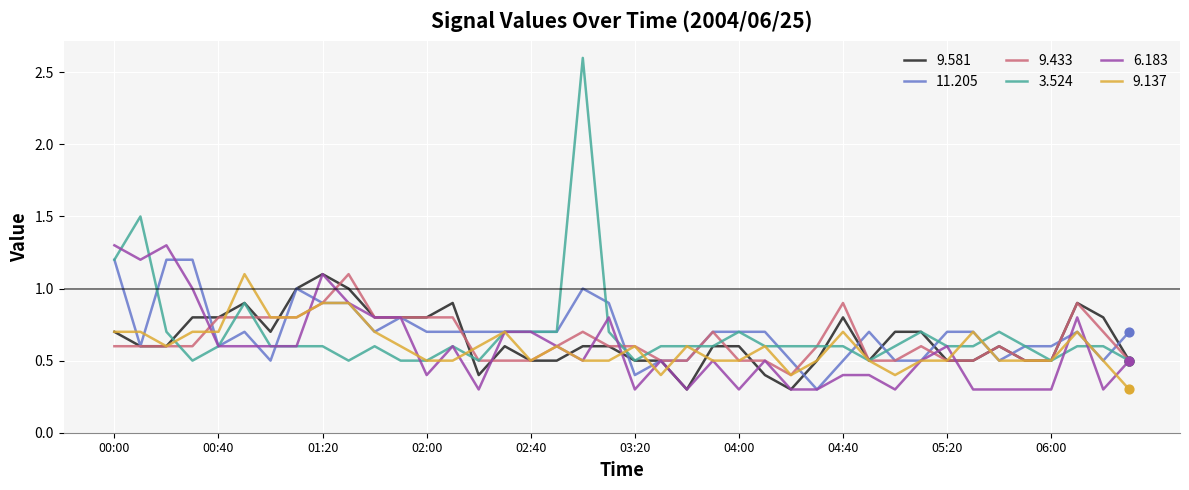

Which series has the widest spread of values?

3.524